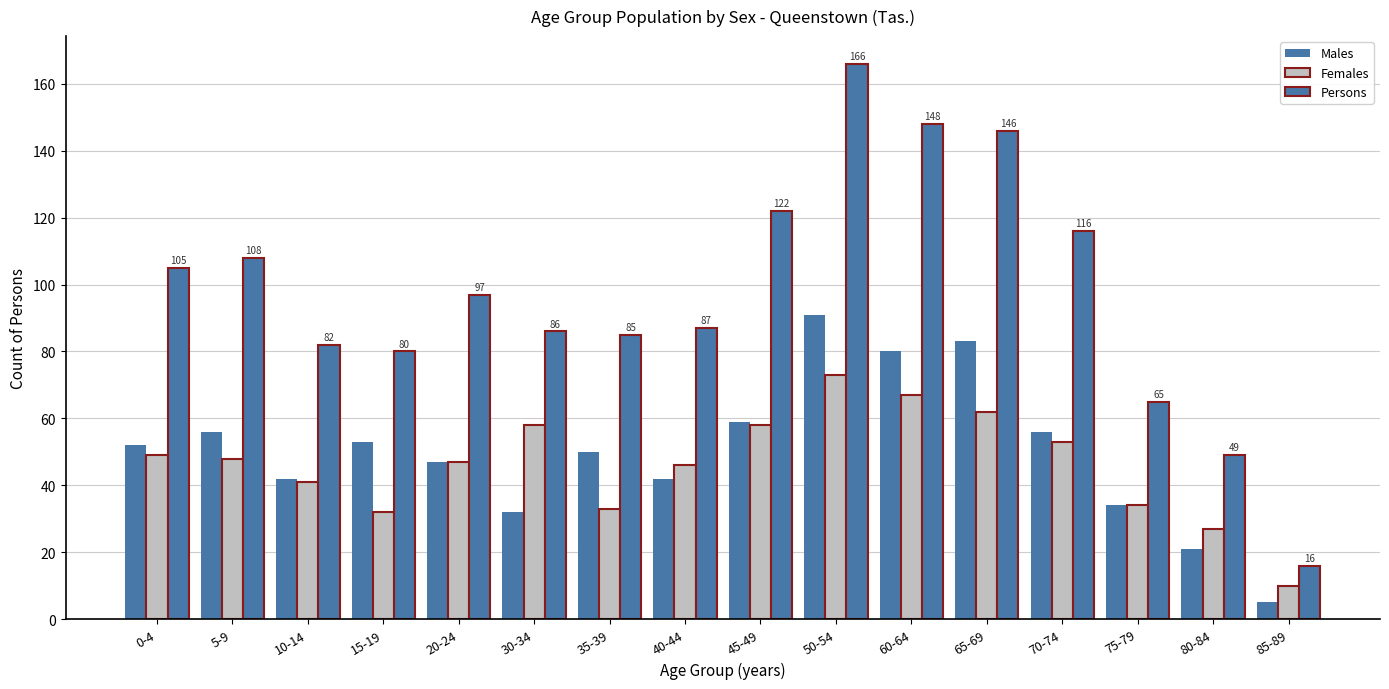

How many values in the Persons series are below 97?

8